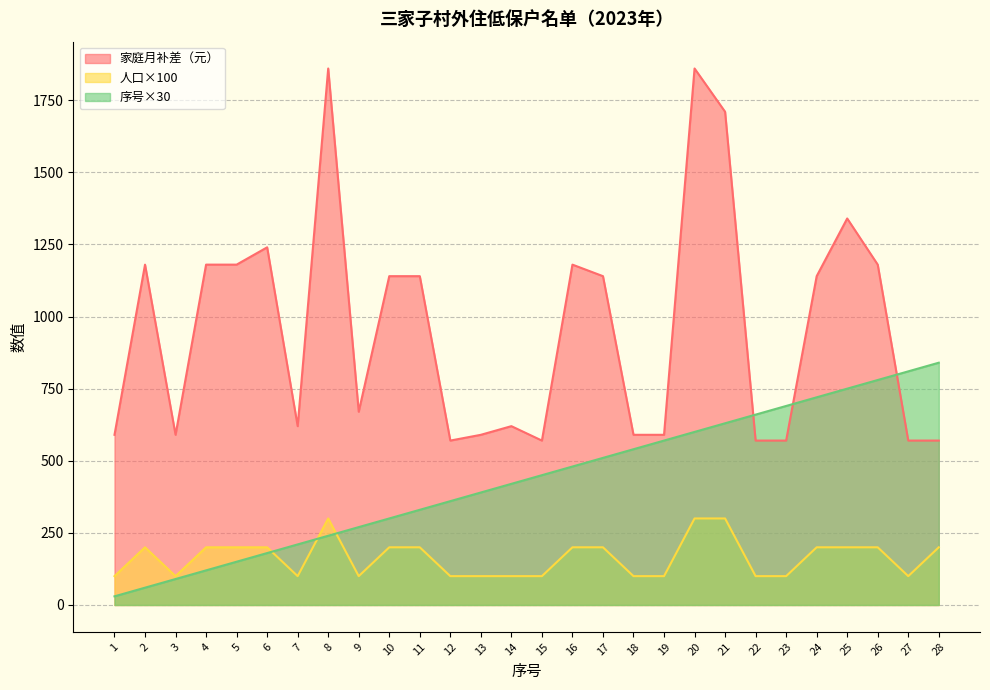

The value of 人口 at 21 is 300. True or false?

True